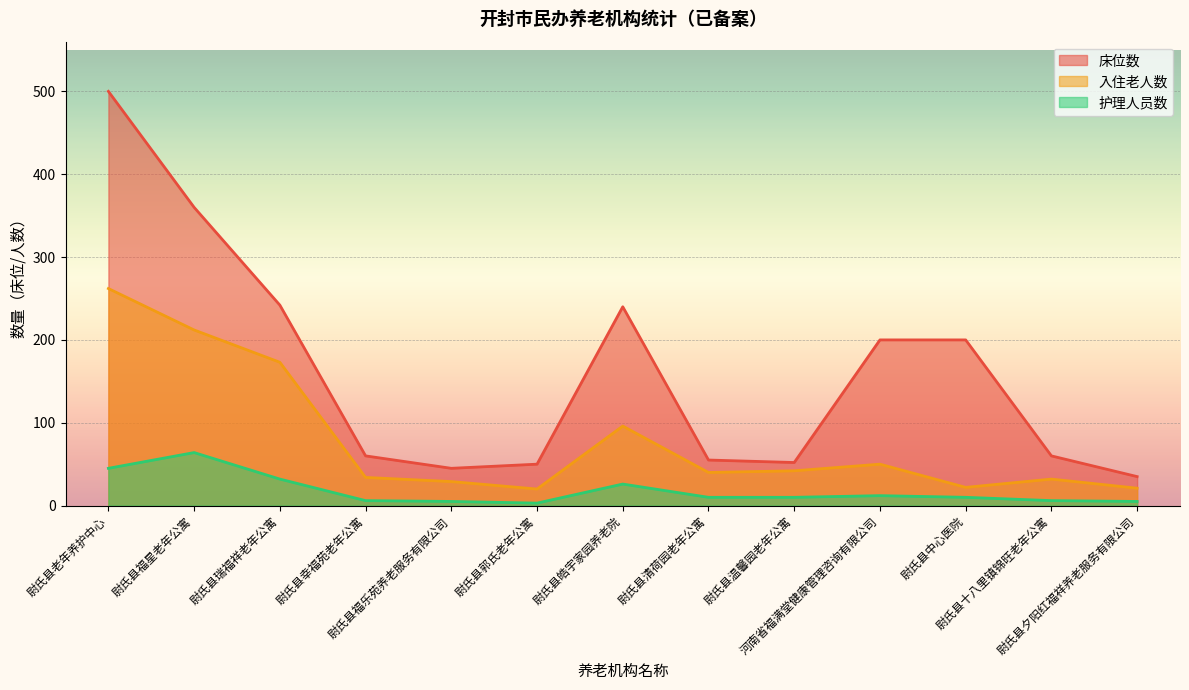

How many data points does each series have?

13